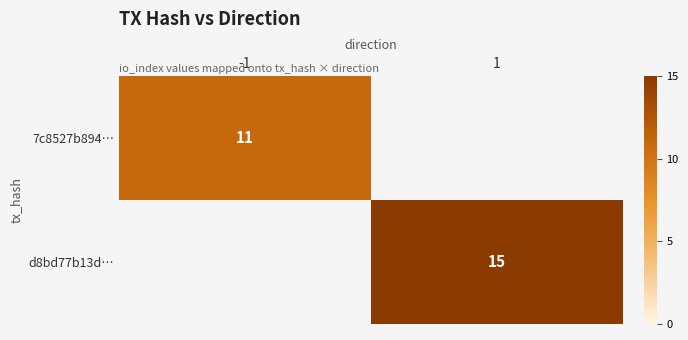

Is the value of d8bd77b13d… at 1 greater than the value of 7c8527b894… at -1?

Yes